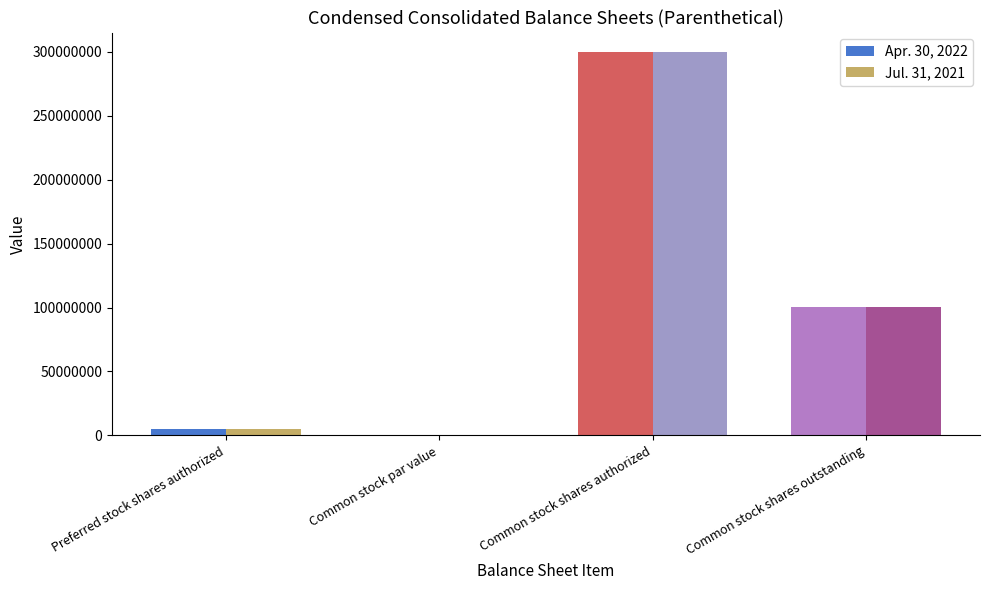

At which label does Apr. 30, 2022 reach its peak?

Common stock shares authorized